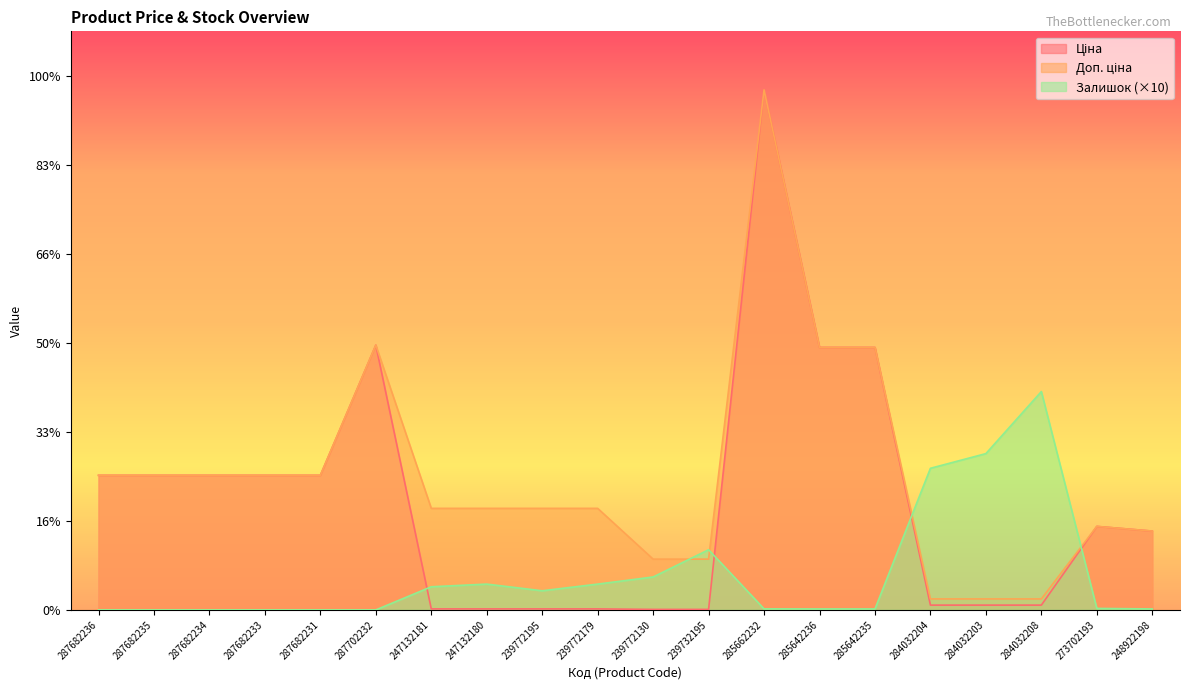

Rank the series at 248922198 from lowest to highest value.

Залишок, Ціна, Доп. ціна